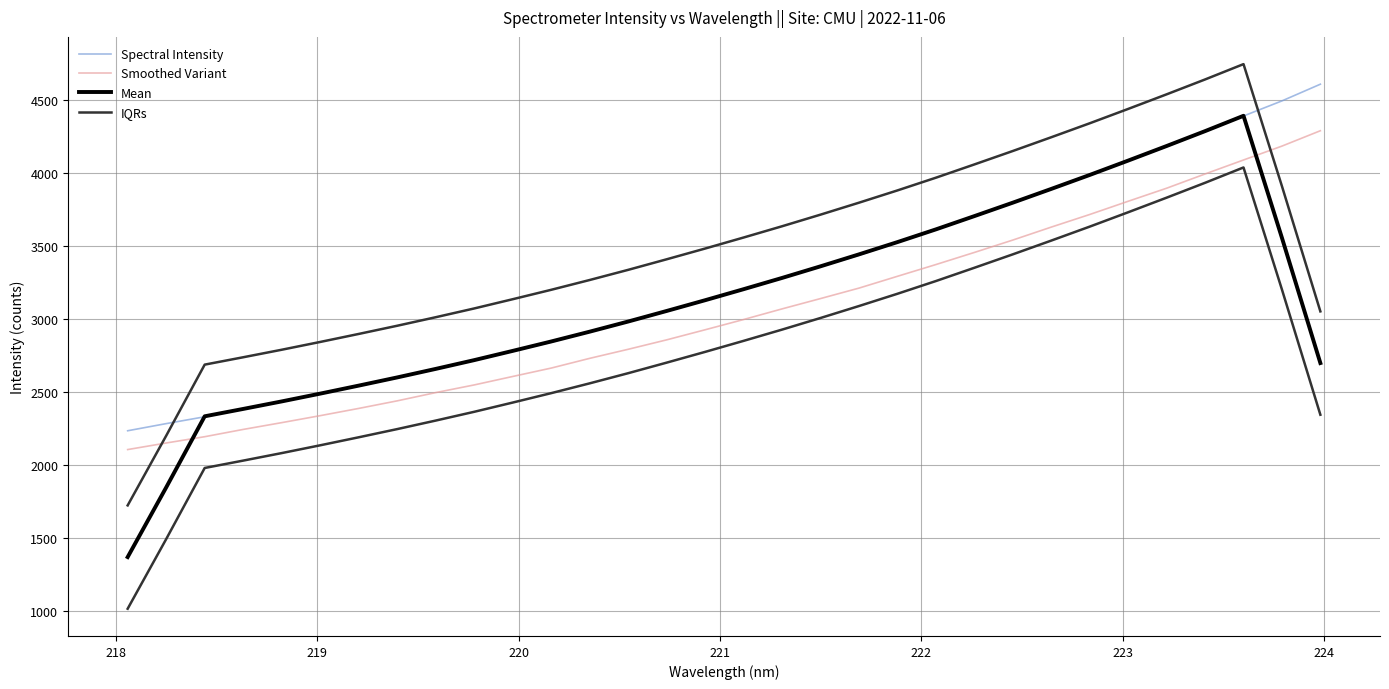

True or false: Spectral Intensity and Mean intersect in this chart.

True